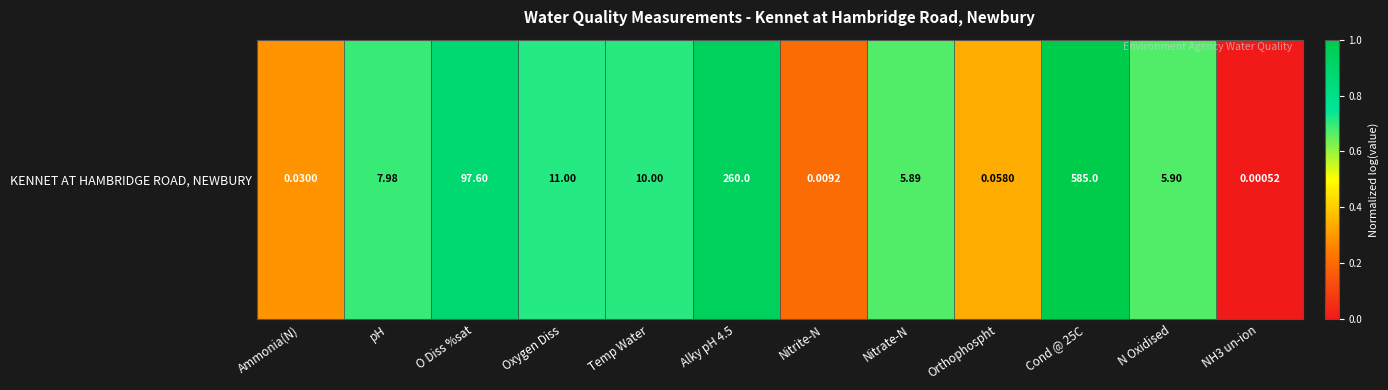

At which label is the value closest to 0?

NH3 un-ion